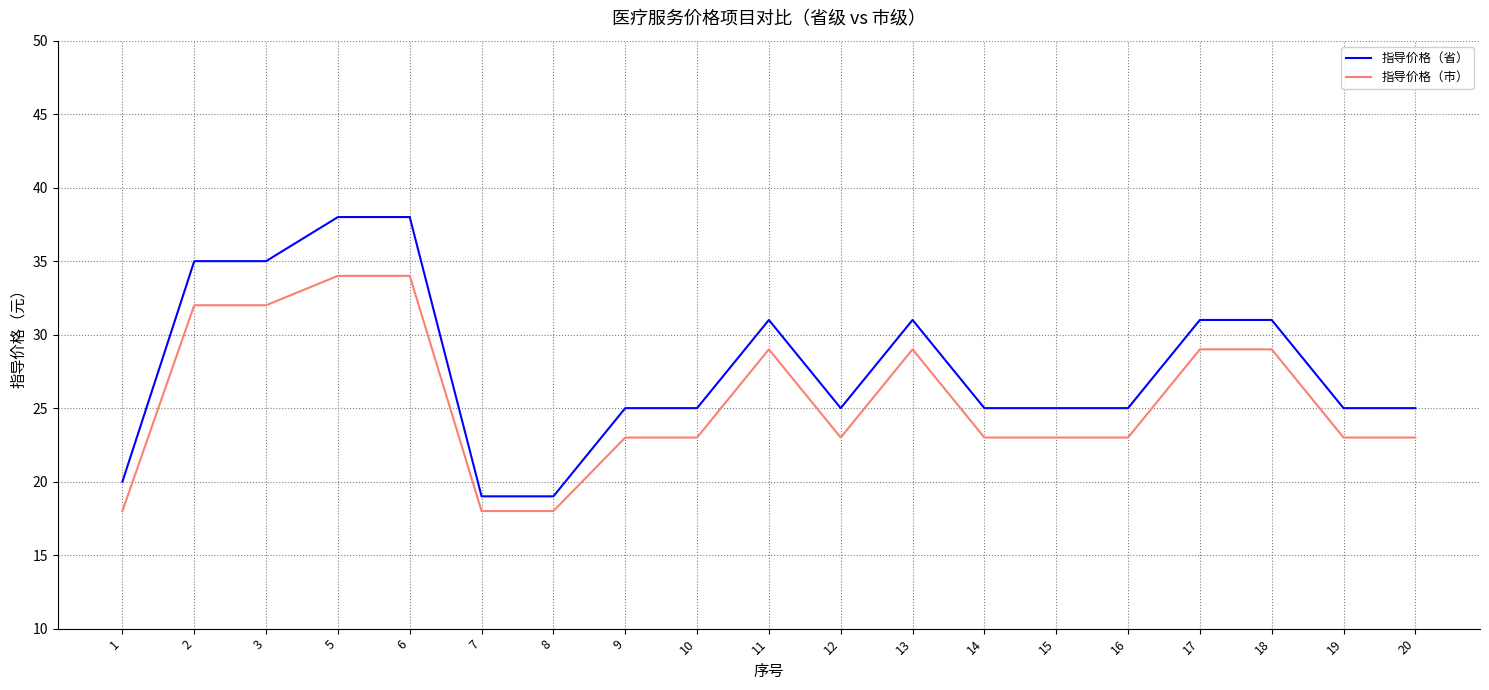

Rank the series by their average value, from lowest to highest.

指导价格（市）, 指导价格（省）